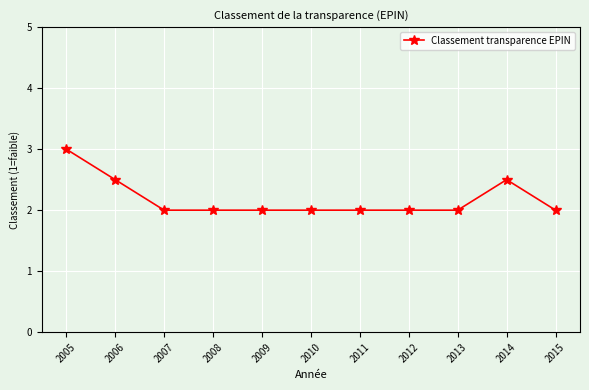

What is the average value?

2.2